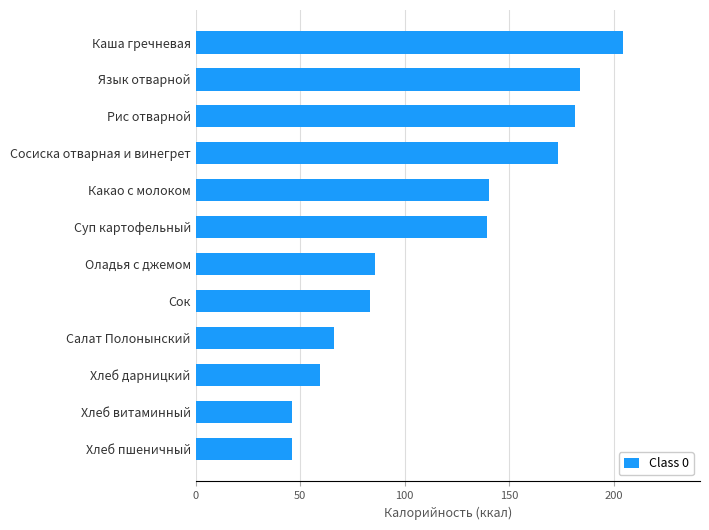

What is the sum of all values?

1409.0